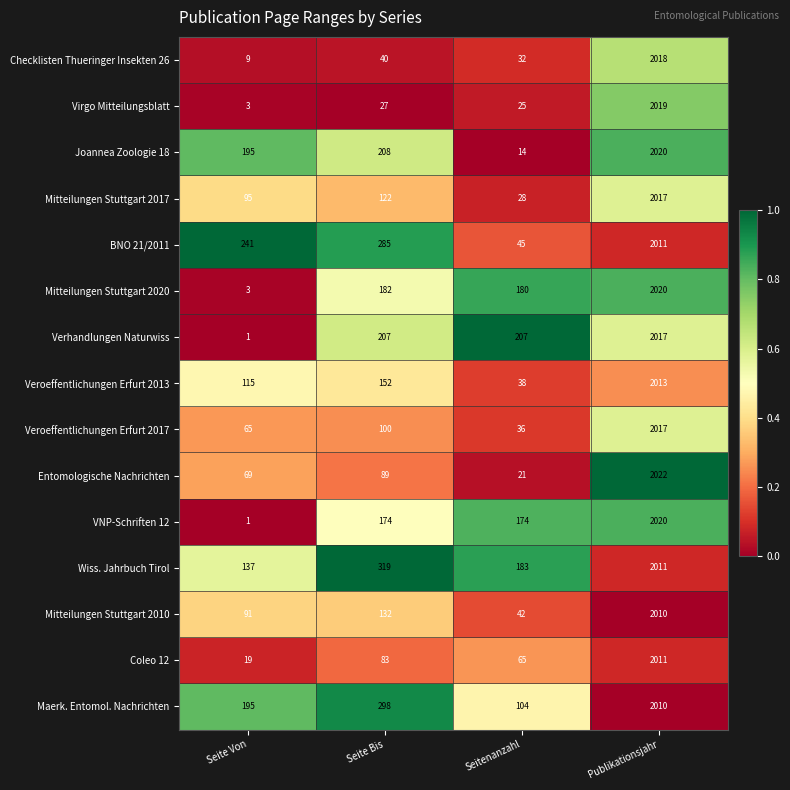

What is the greatest value displayed?

2022